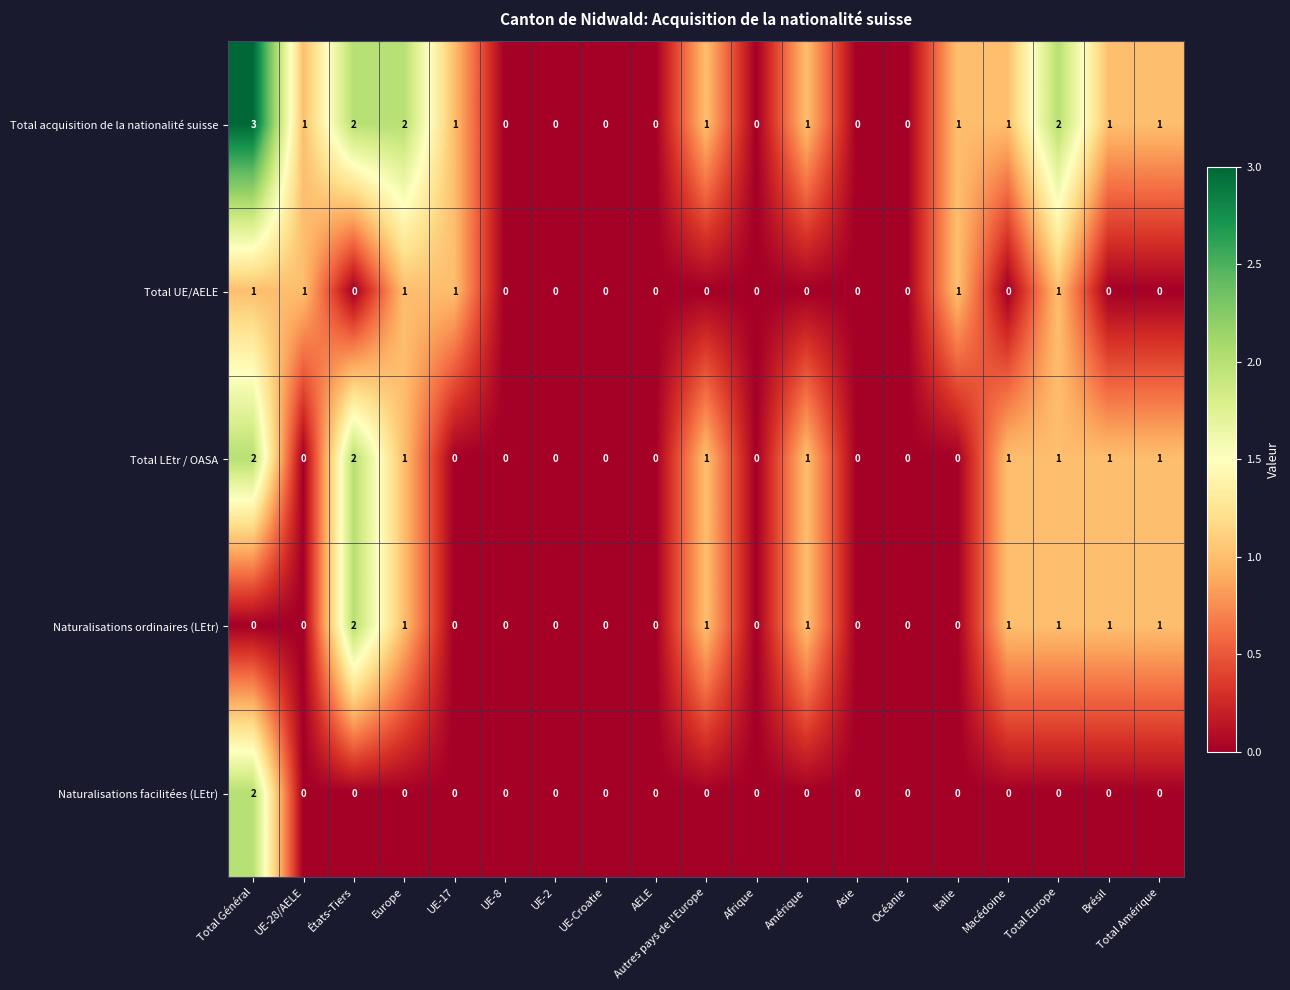

At which category is the sum across all series the highest?

Total Général